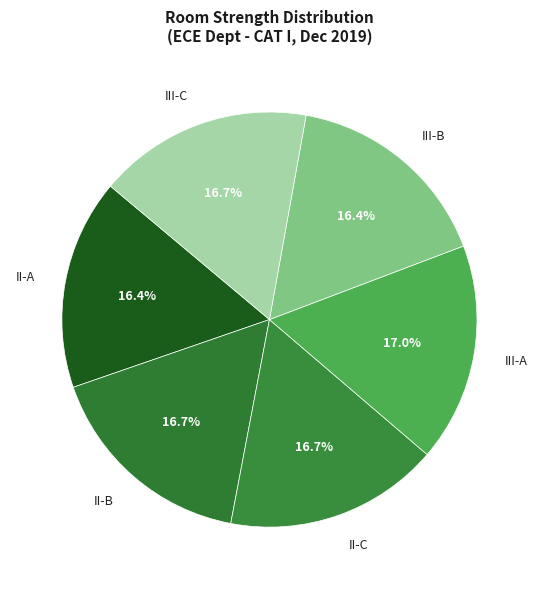

Does II-B account for over 50% of the chart?

No